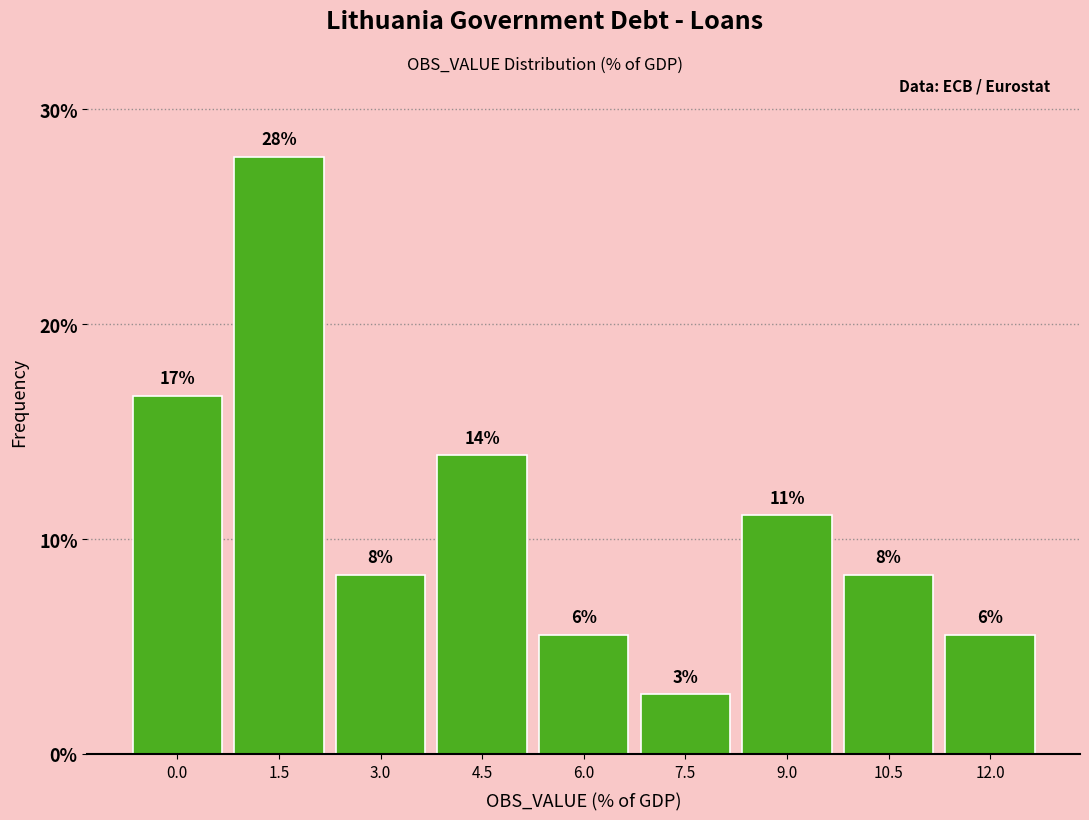

Does the chart contain any negative values?

No